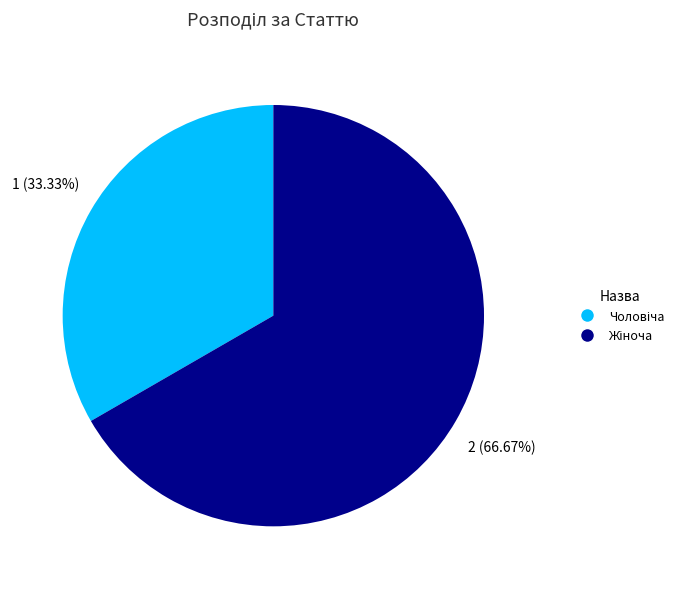

Is there any slice that represents more than half of the pie?

Yes